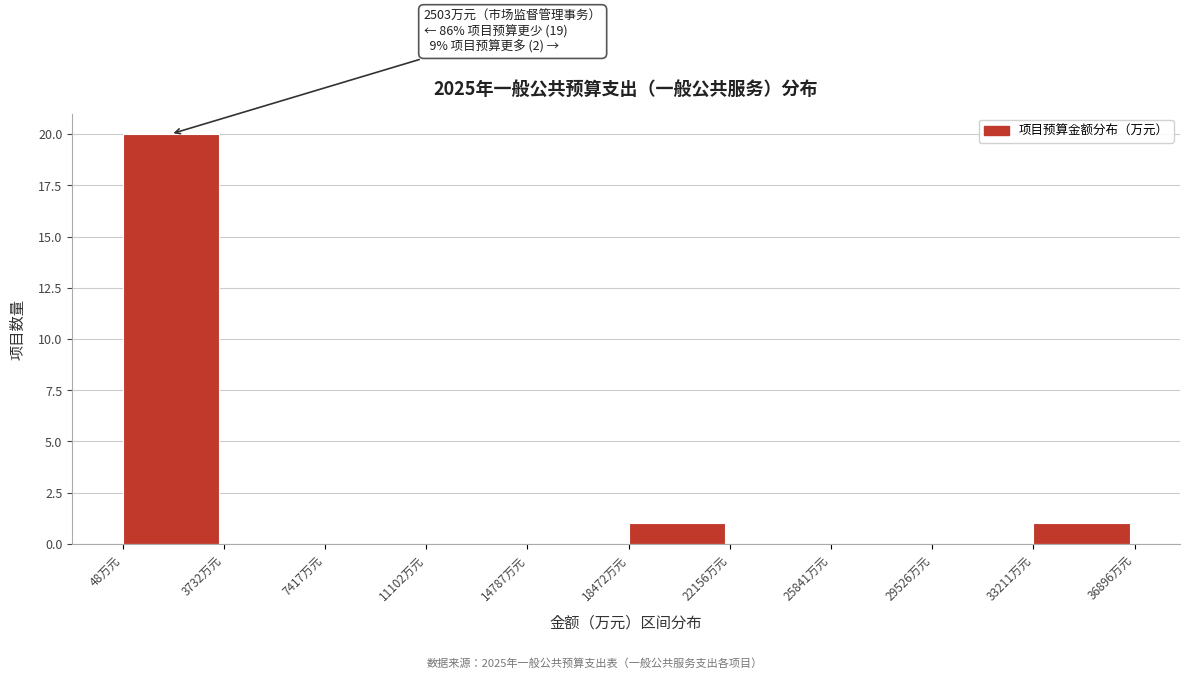

Which range on the x-axis has the tallest bar?

0 to 3500